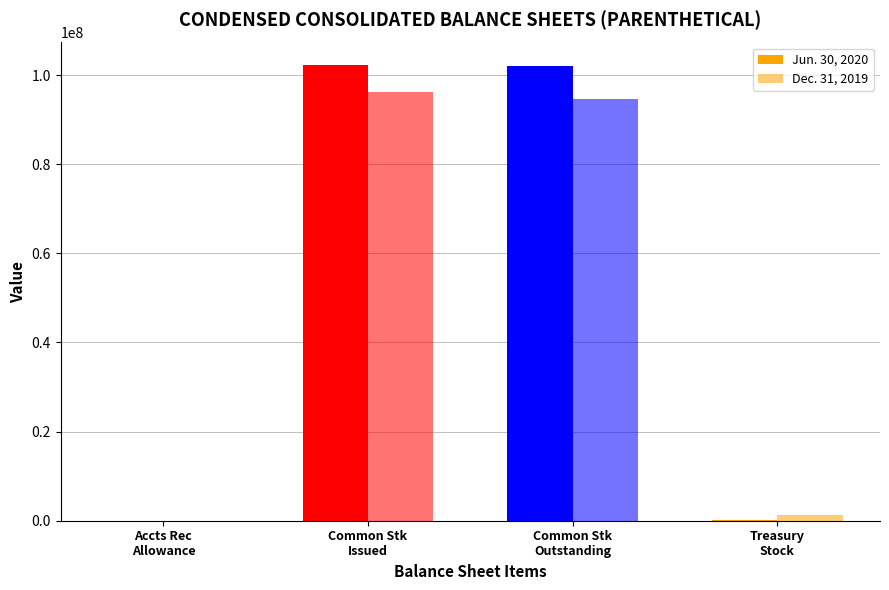

Reading left to right, what are all the values shown in this chart?

Jun. 30, 2020: Accounts Receivable Allowance=11814	Common Stock Shares Issued=102206190	Common Stock Shares Outstanding=101990040	Treasury Stock (Shares)=216150
Dec. 31, 2019: Accounts Receivable Allowance=10271	Common Stock Shares Issued=96100296	Common Stock Shares Outstanding=94744157	Treasury Stock (Shares)=1356139